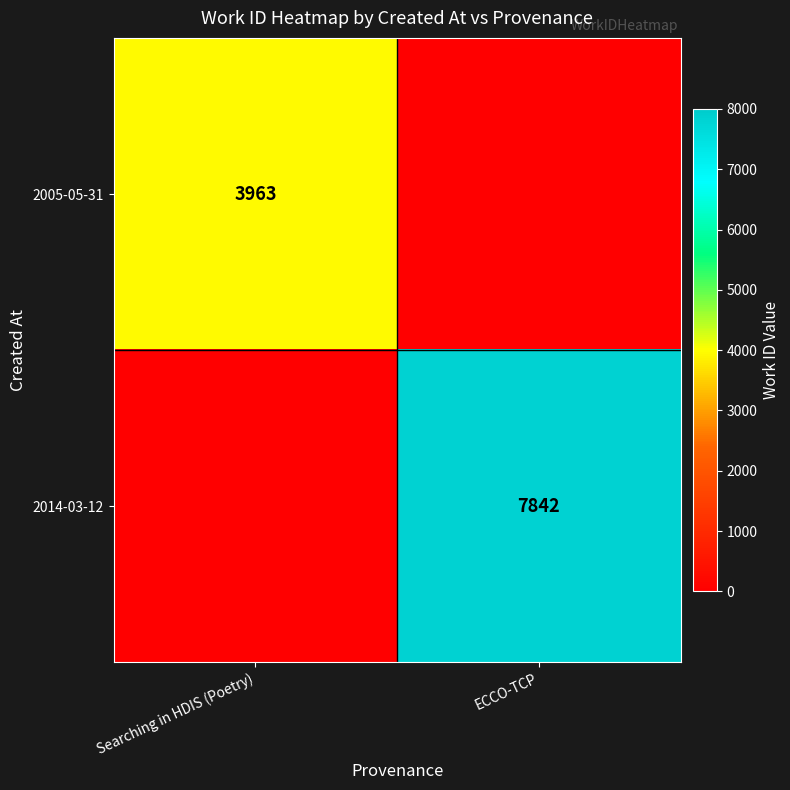

Is it true that 2014-03-12 equals 7842 at ECCO-TCP?

True